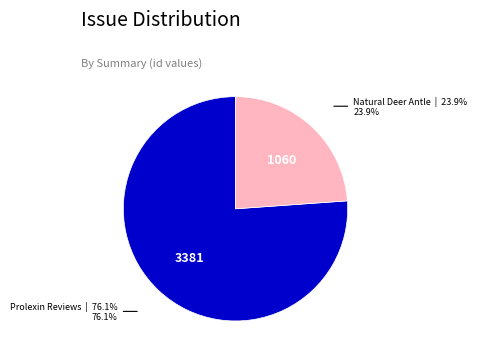

Does any single category account for the majority?

Yes